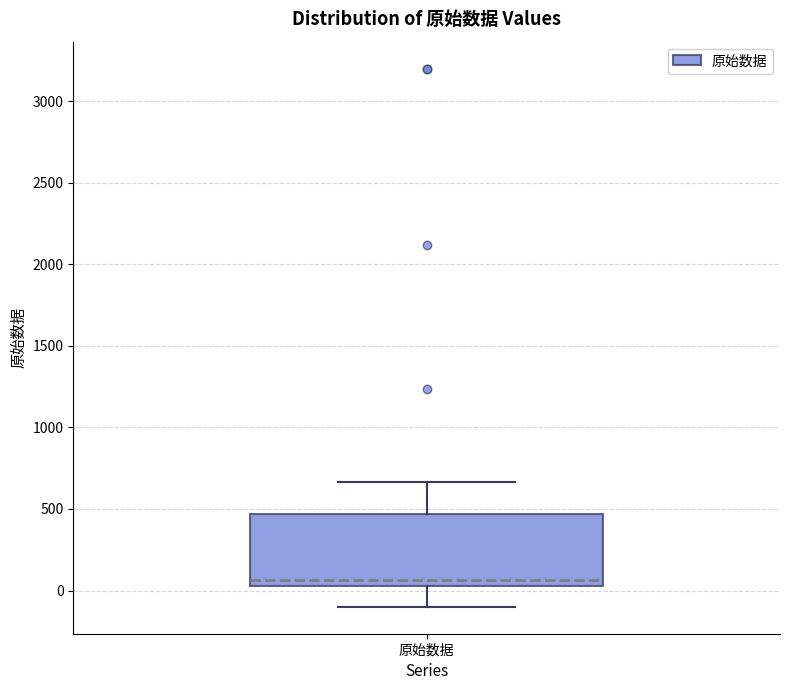

Transcribe this box plot: give where the median line is, the range the box spans, and where the two whiskers end, as read against the y-axis. The values are not printed on the chart, so give them approximately, as read against the axis.

median 50 (just above the box's lower edge), box 50 to 450, whiskers -100 to 650